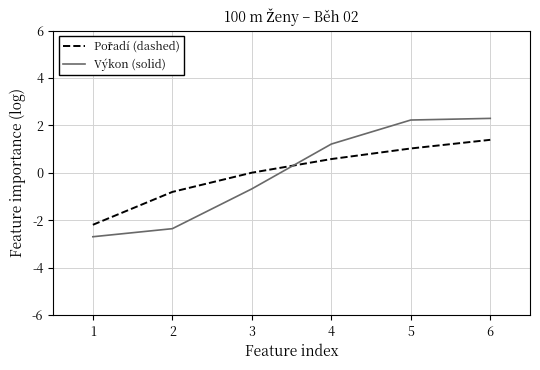

What is the spread (max minus min) of values at 4?

0.6